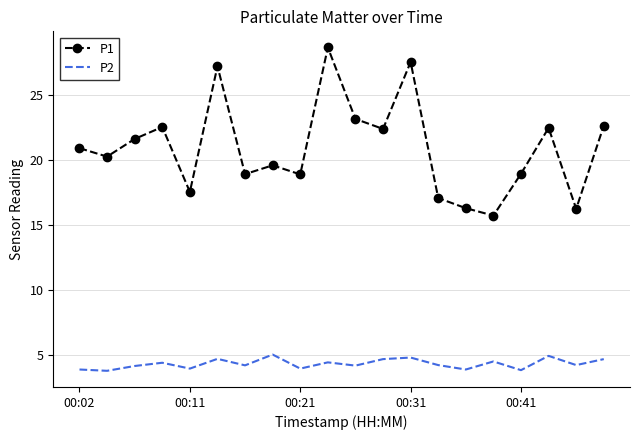

True or false: P1 and P2 intersect in this chart.

False